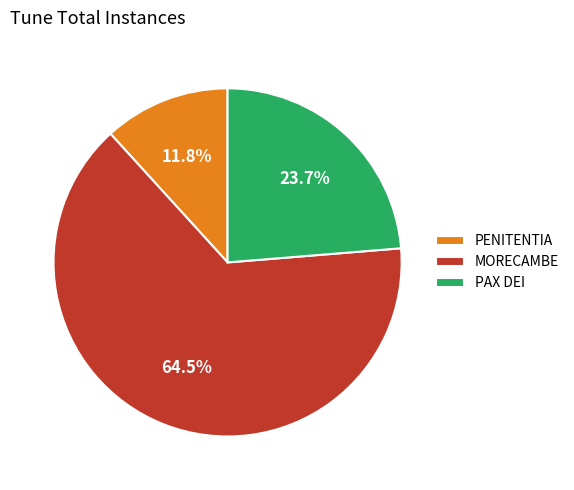

Rank the categories by value from highest to lowest.

MORECAMBE, PAX DEI, PENITENTIA